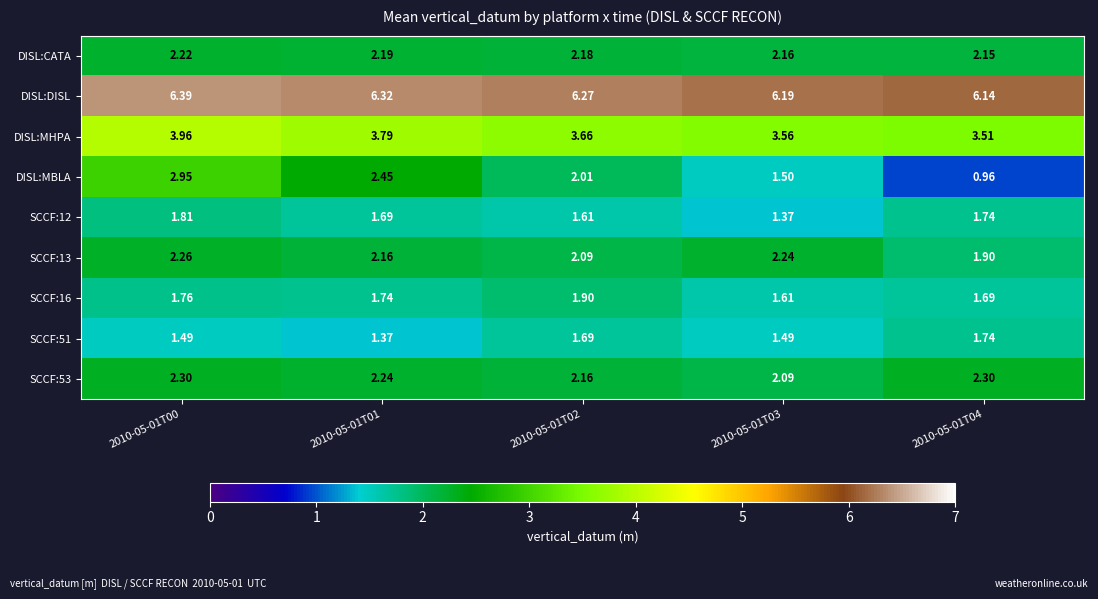

Which series changed the most between 2010-05-01T01 and 2010-05-01T04?

DISL:MBLA